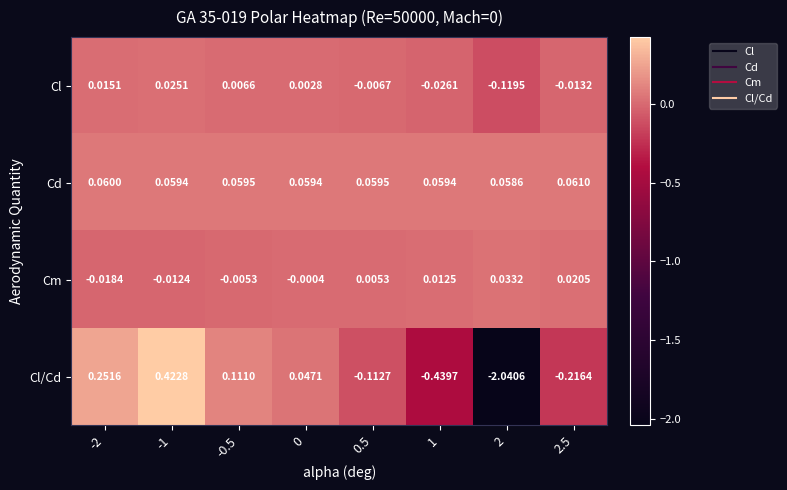

Rank the series at -2 from lowest to highest value.

Cm, Cl, Cd, Cl/Cd